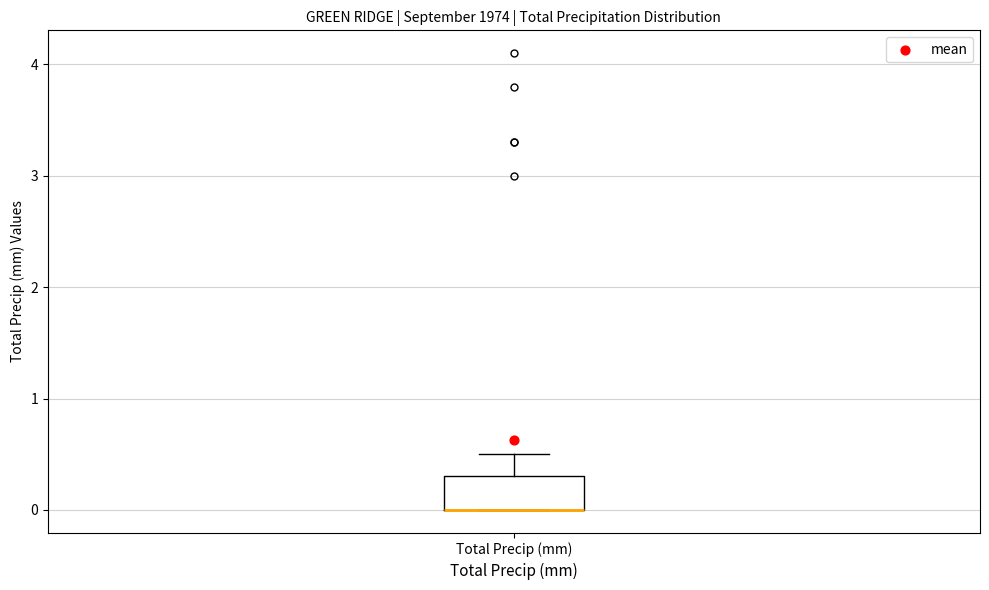

Transcribe this box plot: give where the median line is, the range the box spans, and where the two whiskers end, as read against the y-axis. The values are not printed on the chart, so give them approximately, as read against the axis.

median 0.0 (drawn on the box's lower edge), box 0.0 to 0.3, whiskers 0.0 to 0.5